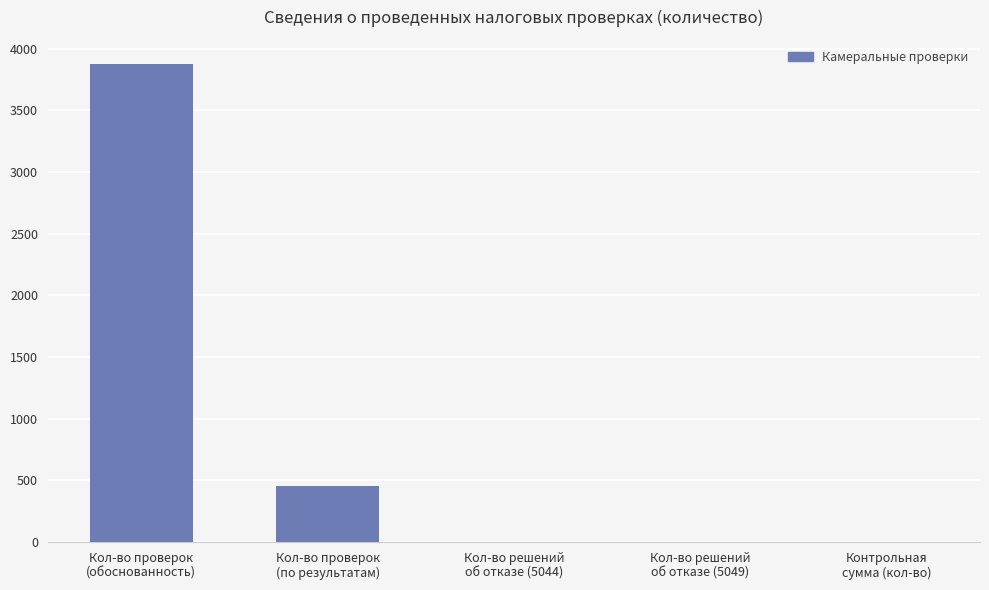

Reading left to right, extract all data points from this chart.

3878	450	1	1	1